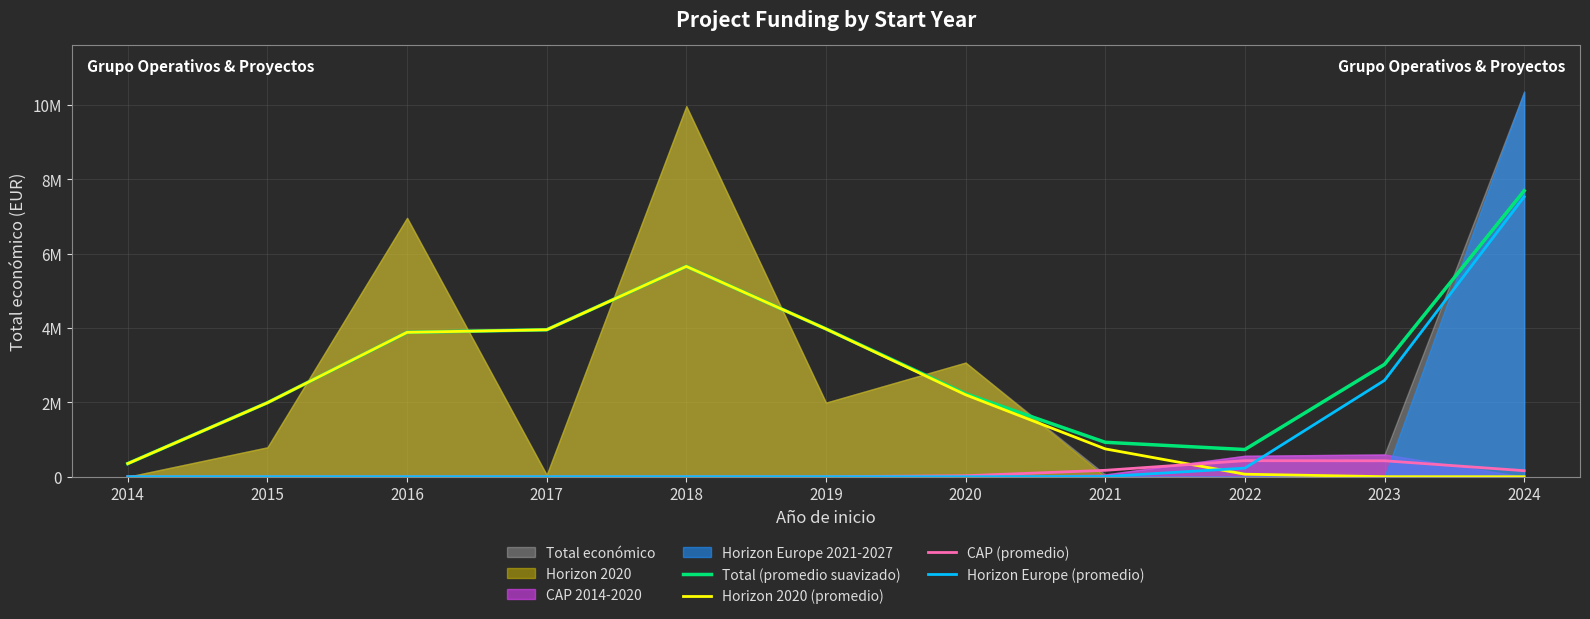

Reading right to left, what are all the values shown in this chart?

Total (promedio suavizado): 7689317.1	3021211.0	731636.2	926134.0	2230838.0	3975281.1	5655301.2	3951258.0	3882215.3	1989577.4	353606.6
Horizon 2020 (promedio): 0.0	1352.9	68135.4	748891.7	2204102.1	3973677.6	5655273.9	3951258.0	3882215.3	1989577.4	353606.6
CAP (promedio): 162620.5	429251.4	432094.2	172679.2	26735.8	1603.5	27.3	0.0	0.0	0.0	0.0
Horizon Europe (promedio): 7526696.6	2590606.6	231406.6	4563.1	0.0	0.0	0.0	0.0	0.0	0.0	0.0